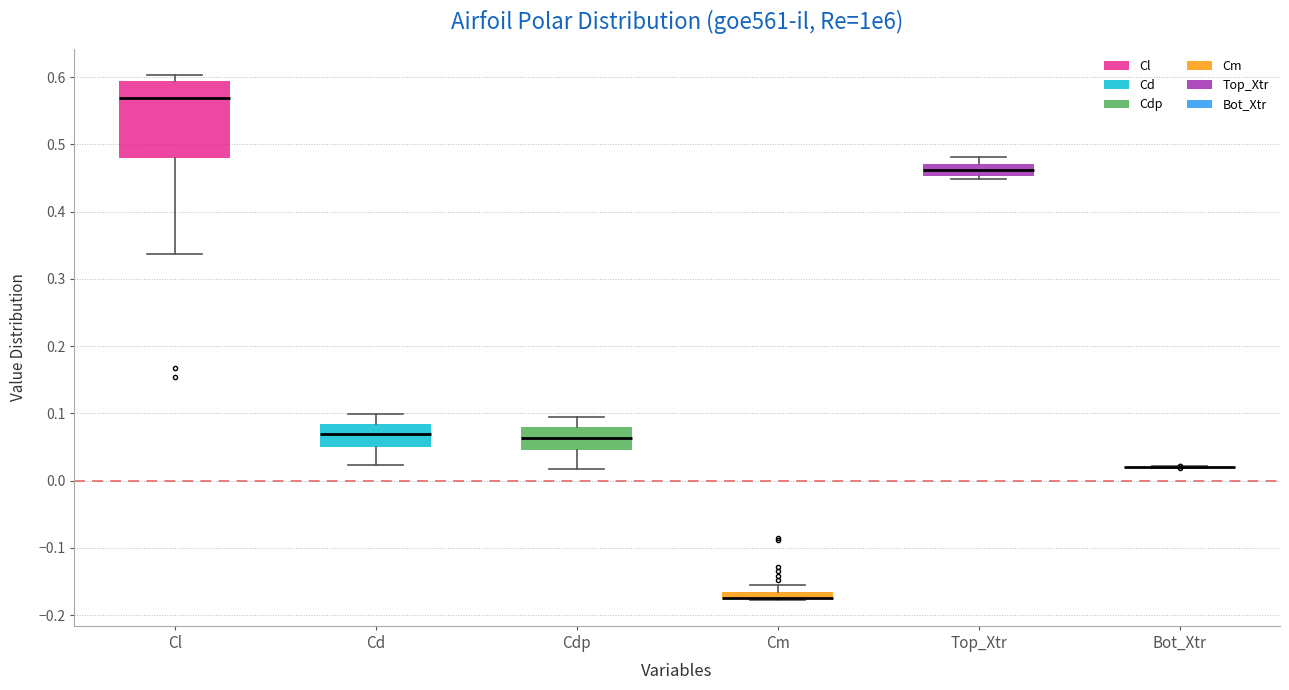

Comparing the boxes themselves (not the whiskers), which one is the tallest?

Cl